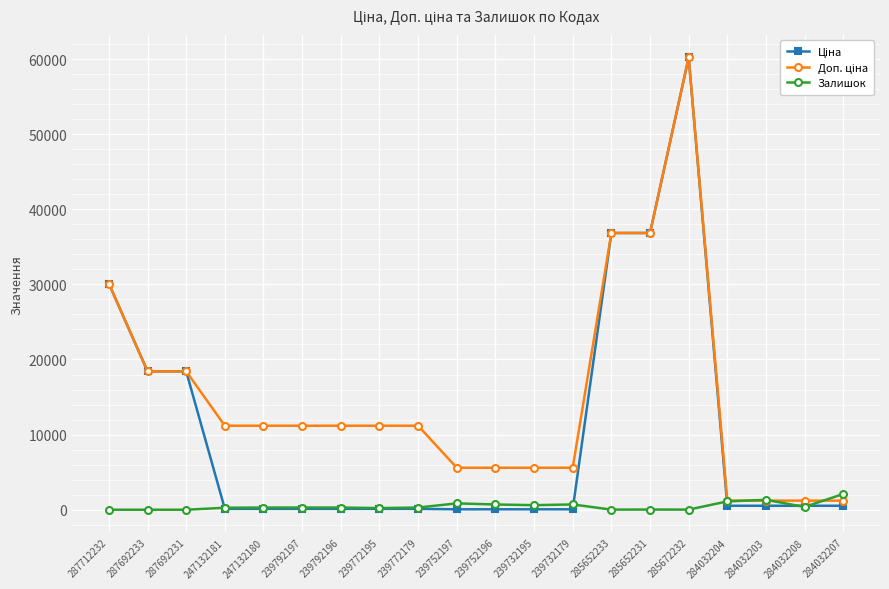

True or false: Залишок has a value of 23.0 at 285652231.

True